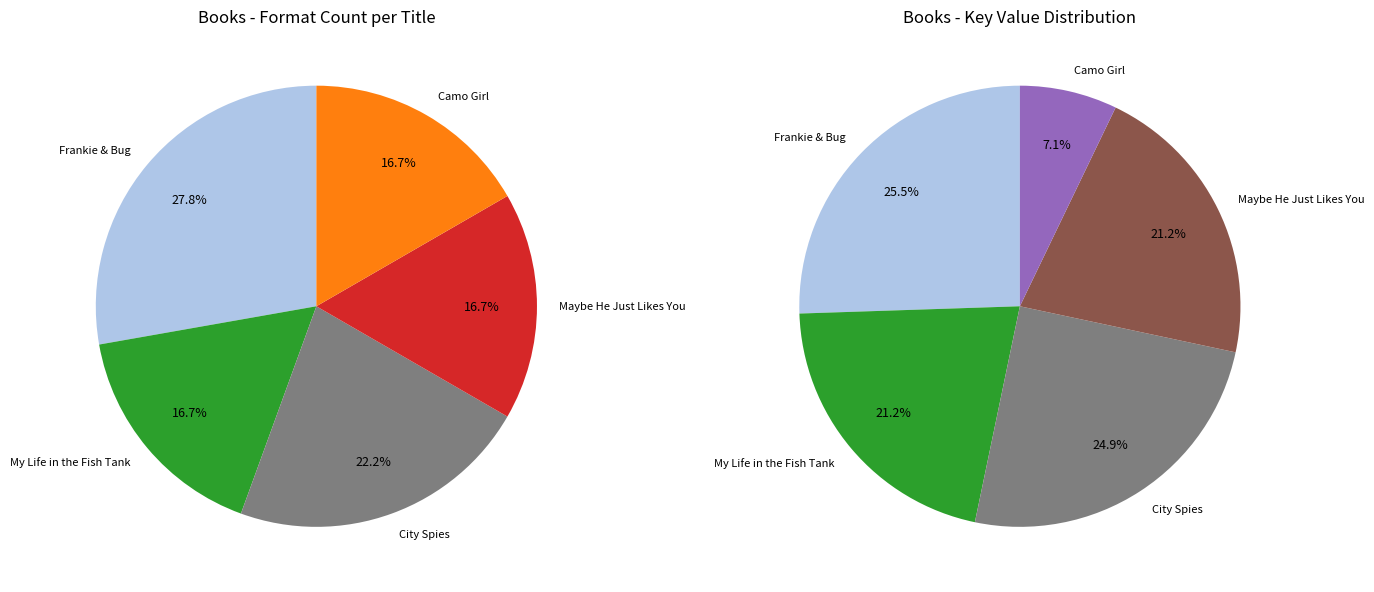

Rank the categories by value from lowest to highest.

Camo Girl, My Life in the Fish Tank, Maybe He Just Likes You, City Spies, Frankie & Bug